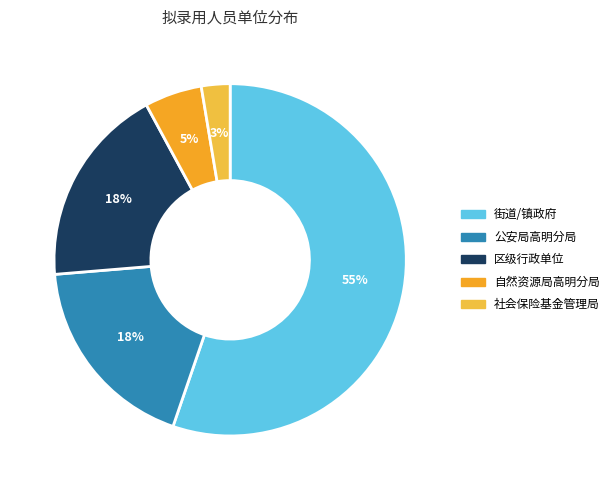

To the nearest percent, what is the difference between the largest and smallest slice percentages?

53%